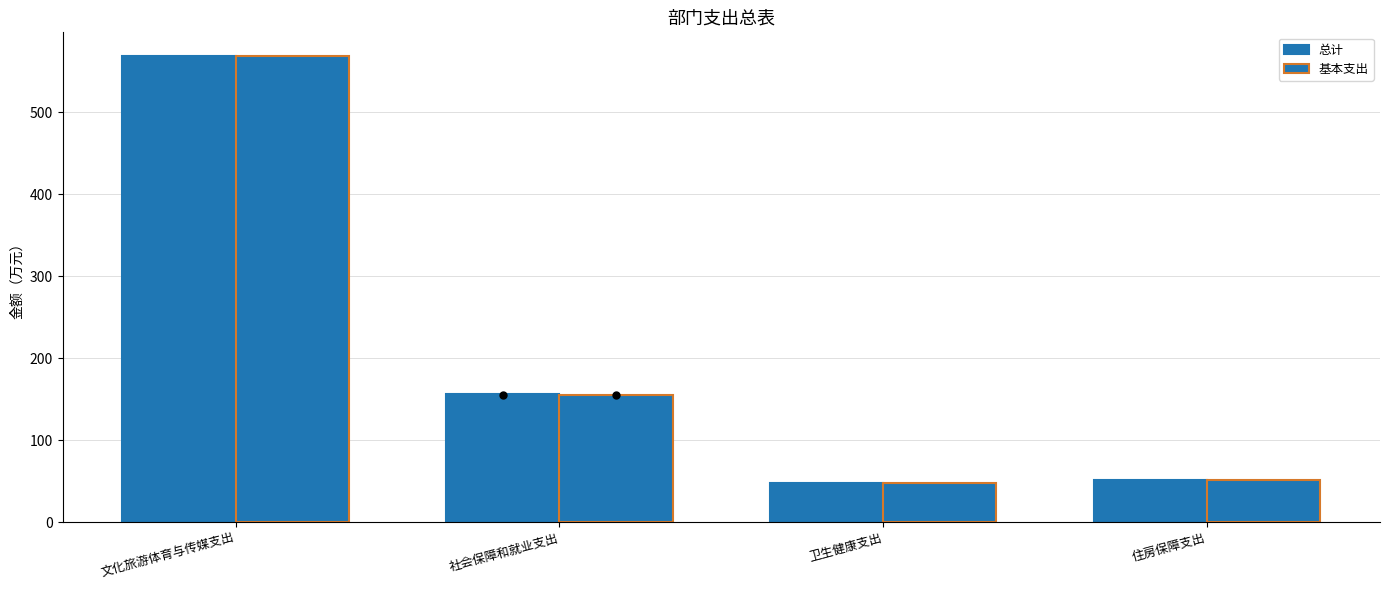

How many data points in 基本支出 are less than 155?

2